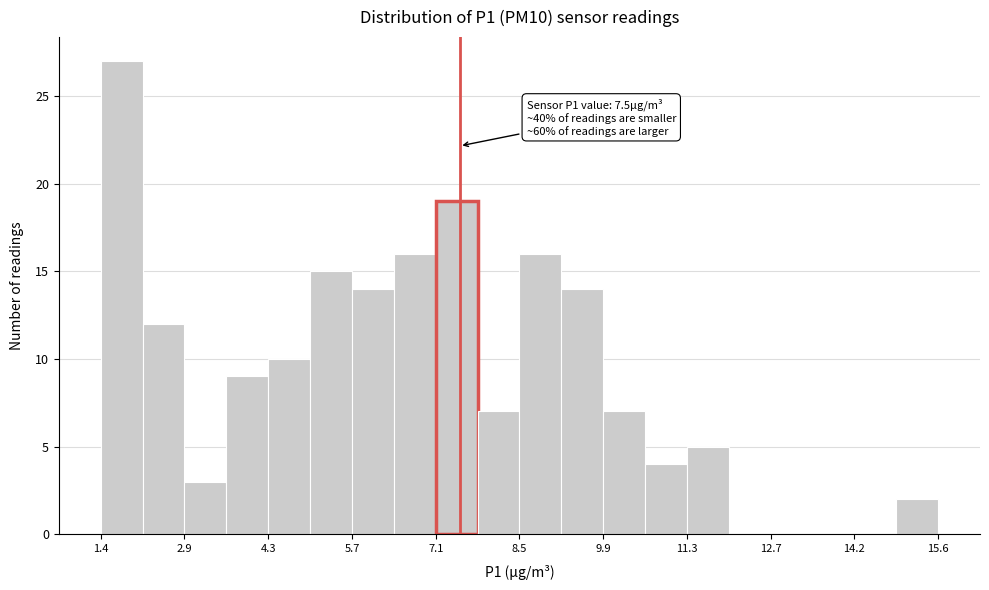

Around what value on the x-axis is the tallest bar? Give the approximate position of its centre, as read against the axis.

1.8